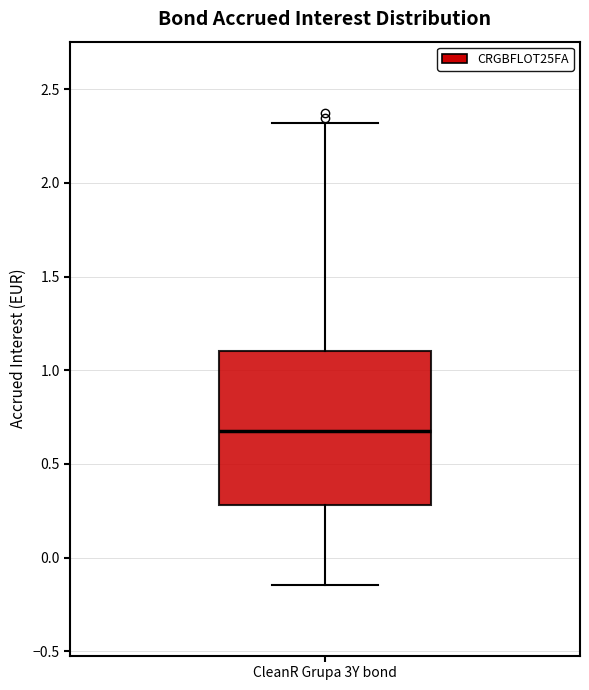

Transcribe this box plot: give where the median line is, the range the box spans, and where the two whiskers end, as read against the y-axis. The values are not printed on the chart, so give them approximately, as read against the axis.

median 0.70, box 0.30 to 1.10, whiskers -0.15 to 2.30